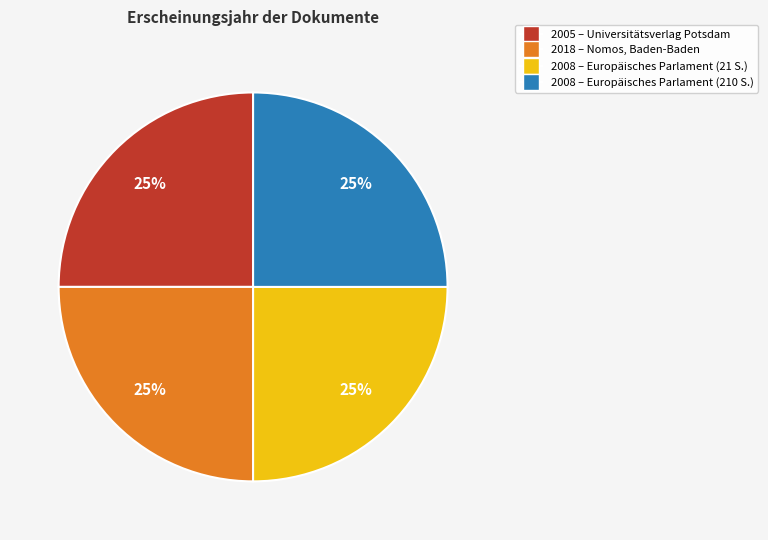

Is there any slice that represents more than half of the pie?

No